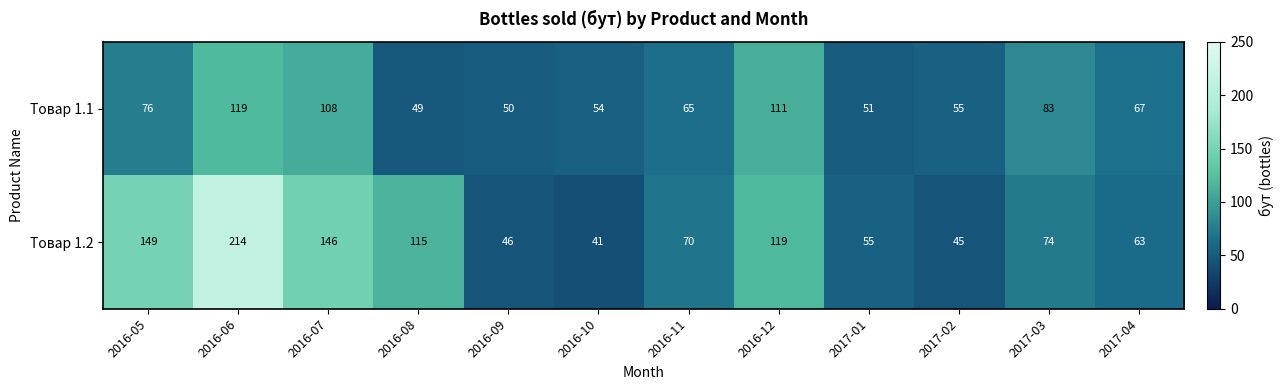

The value of Товар 1.1 at 2016-09 is 71. True or false?

False